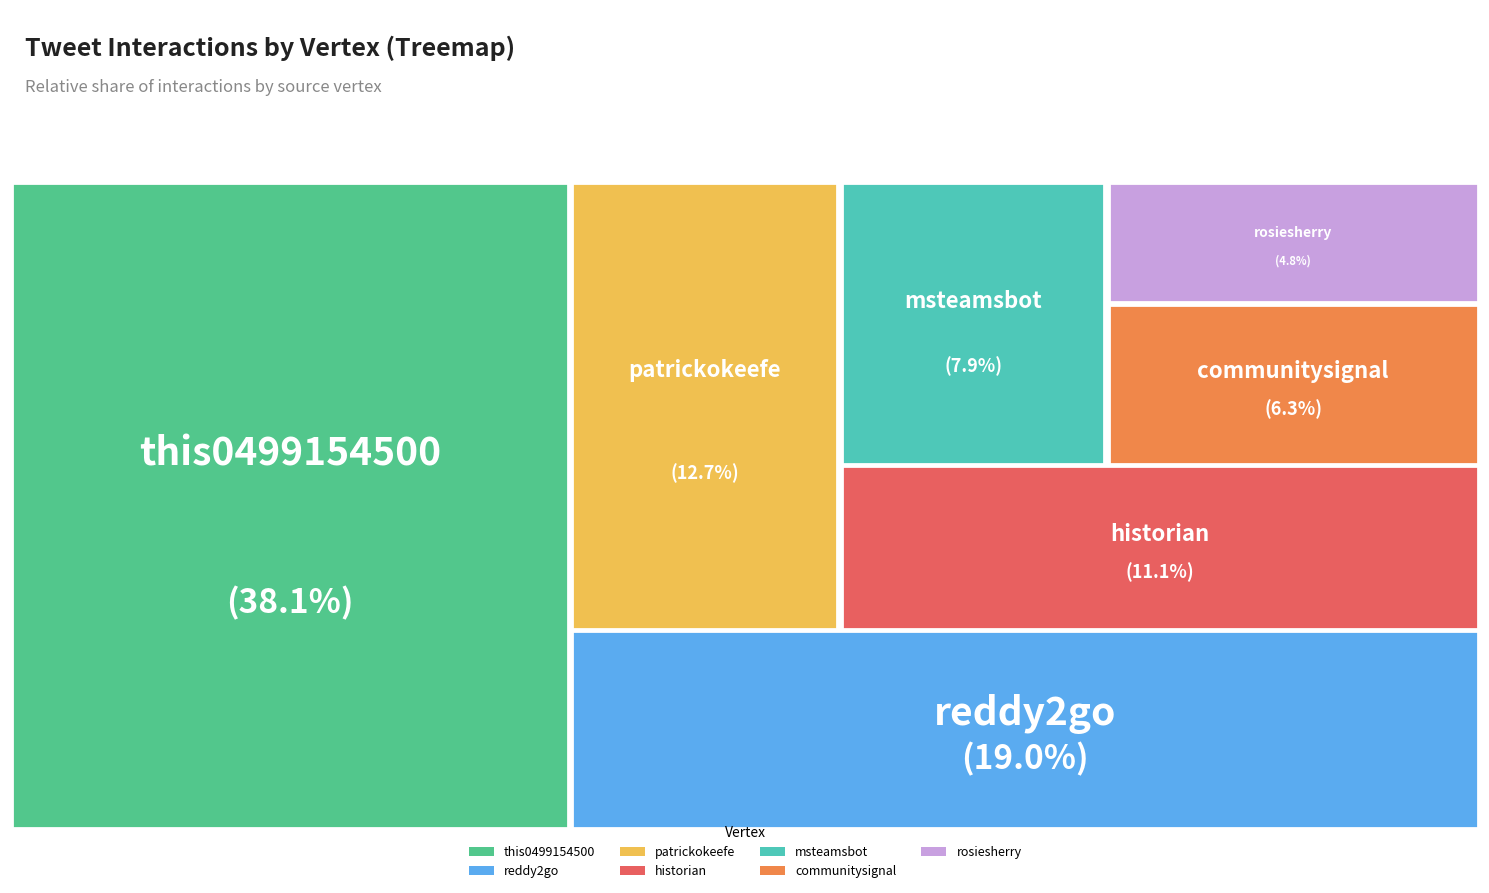

What is the ratio of the value at patrickokeefe to the value at communitysignal?

2.0